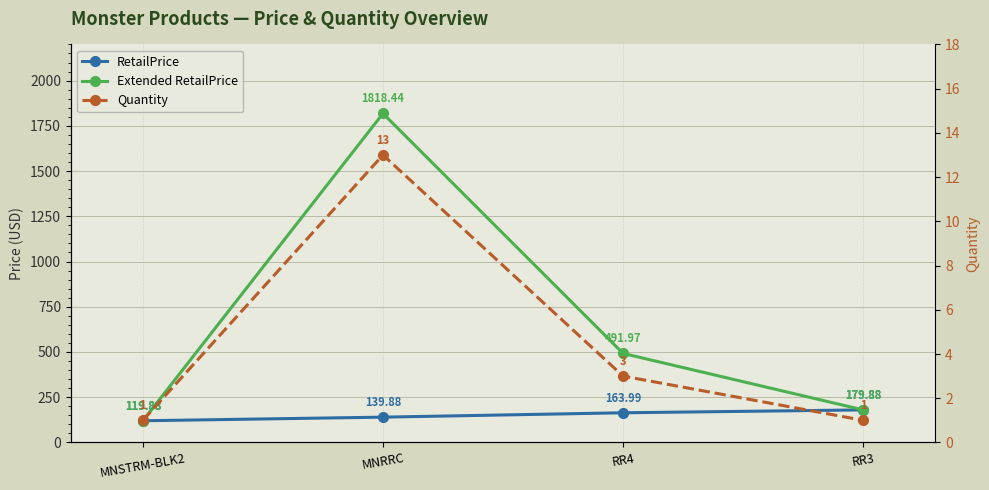

Where is RetailPrice nearest to the value 149?

MNRRC